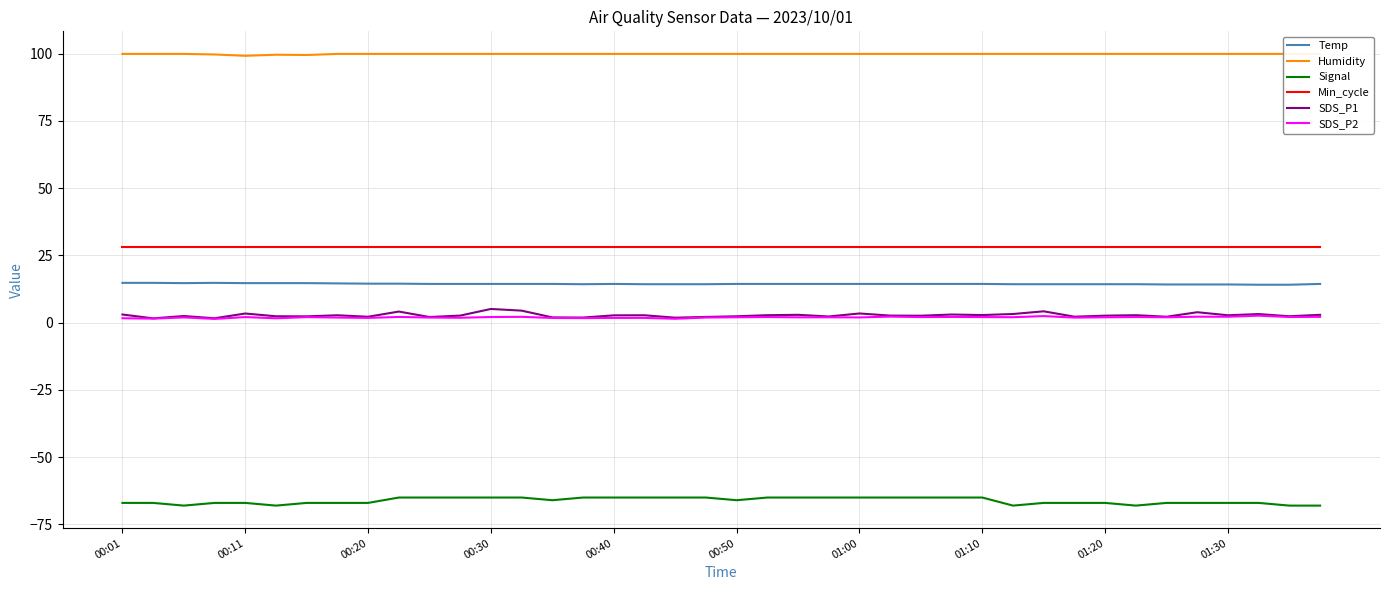

What is the sum of all SDS_P2 values?

78.7